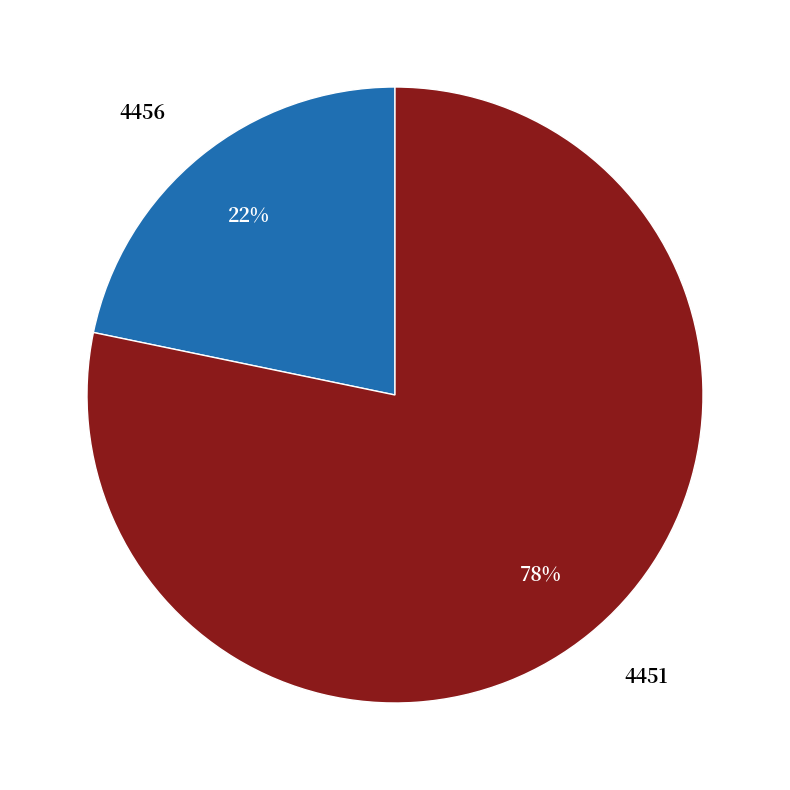

What is the smallest slice in the pie chart?

4456